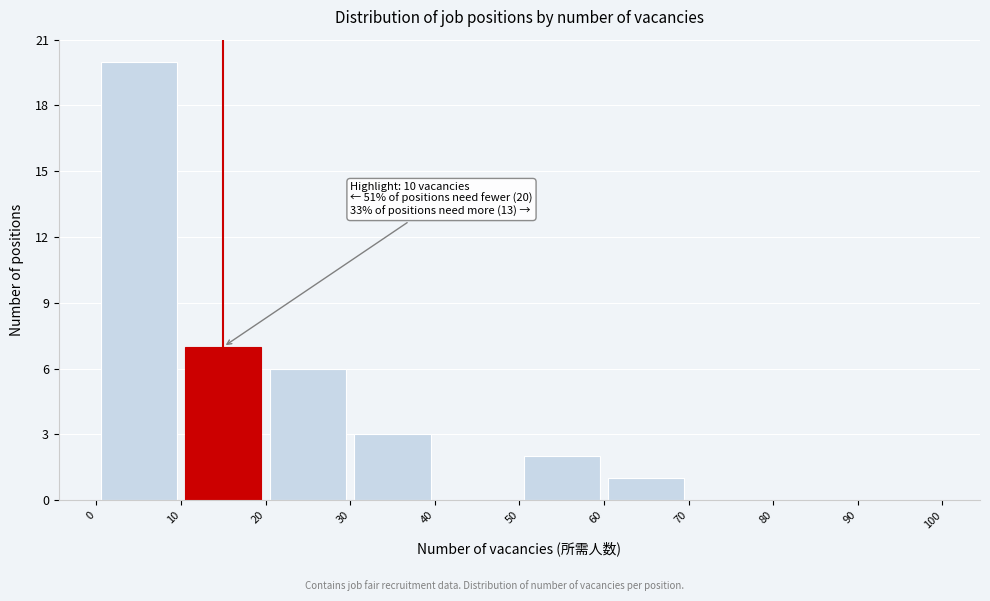

Which range on the x-axis has the tallest bar?

0 to 10